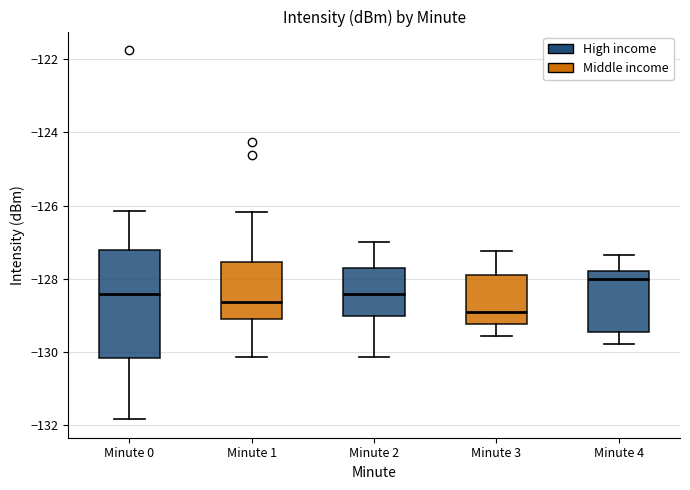

Which box's median line is the lowest?

Minute 3